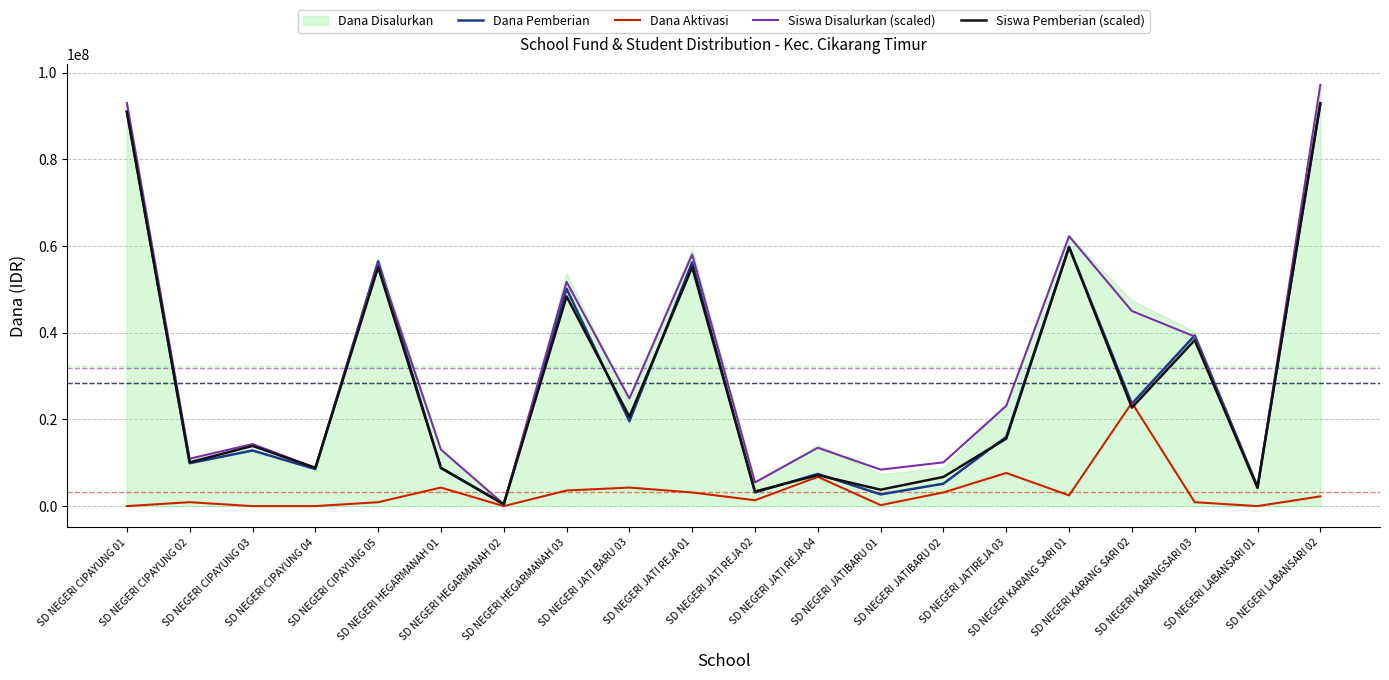

Reading right to left, what are all the values shown in this chart?

Dana Pemberian: 92700000.0	4500000.0	39375000.0	23625000.0	59850000.0	15975000.0	5175000.0	2700000.0	7425000.0	3150000.0	56250000.0	19575000.0	50175000.0	450000.0	8775000.0	56475000.0	8550000.0	12825000.0	9900000.0	91125000.0
Dana Aktivasi: 2250000.0	0.0	900000.0	23850000.0	2475000.0	7650000.0	3150000.0	225000.0	6750000.0	1350000.0	3150000.0	4275000.0	3600000.0	0.0	4275000.0	900000.0	0.0	0.0	900000.0	0.0
Siswa Disalurkan (scaled): 97200000.0	4207792.2	39132467.5	45023376.6	62275324.7	23142857.1	10098701.3	8415584.4	13464935.1	5470129.9	58067532.5	24825974.0	51755844.2	420779.2	13044155.8	55963636.4	8836363.6	14306493.5	10940259.7	92992207.8
Siswa Pemberian (scaled): 92992207.8	4207792.2	38290909.1	22722077.9	59750649.4	15568831.2	6732467.5	3787013.0	7153246.8	3366233.8	55122077.9	20618181.8	48389610.4	420779.2	8836363.6	55122077.9	8836363.6	13885714.3	10098701.3	90888311.7